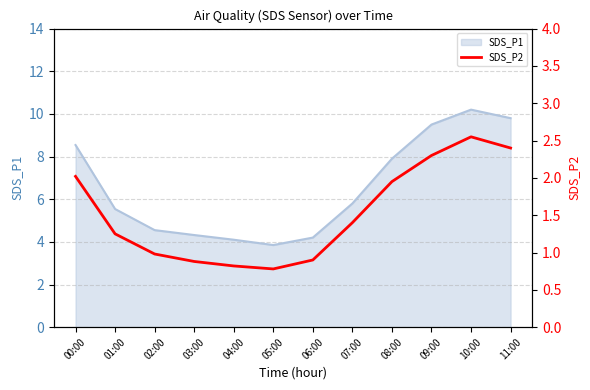

What is the ratio of the value at 11:00 to the value at 00:00?

1.2